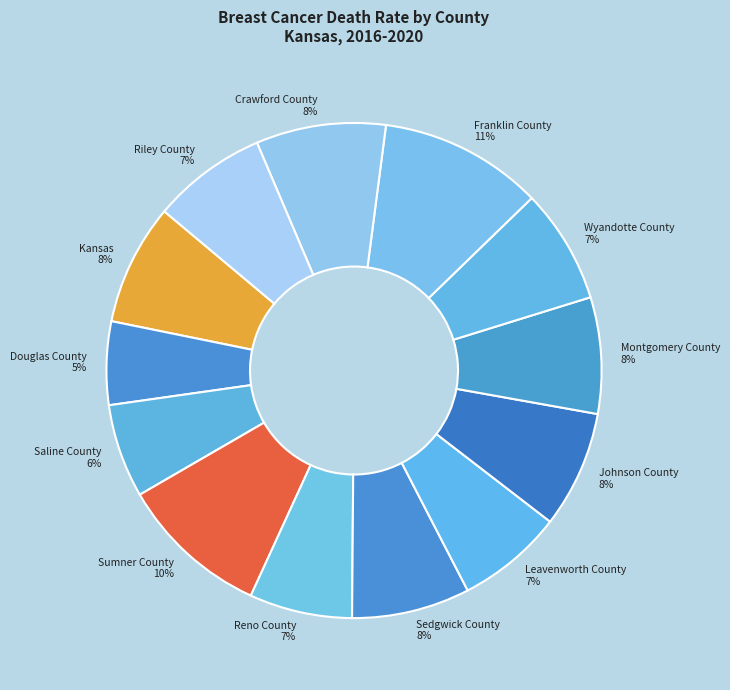

To the nearest percent, what is the average slice percentage?

8%